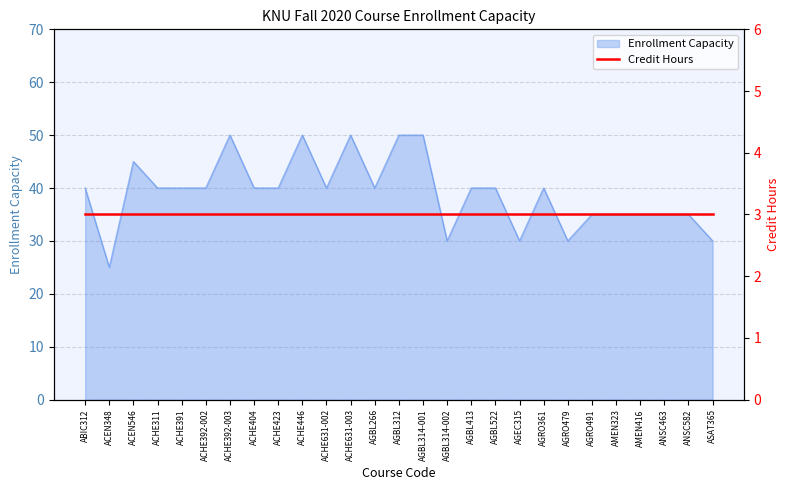

List the labels in order of value, smallest first.

ACEN348, AGBL314-002, AGEC315, AGRO479, ASAT365, AGRO491, AMEN323, AMEN416, ANSC463, ANSC582, ABIC312, ACHE311, ACHE391, ACHE392-002, ACHE404, ACHE423, ACHE631-002, AGBL266, AGBL413, AGBL522, AGRO361, ACEN546, ACHE392-003, ACHE446, ACHE631-003, AGBL312, AGBL314-001